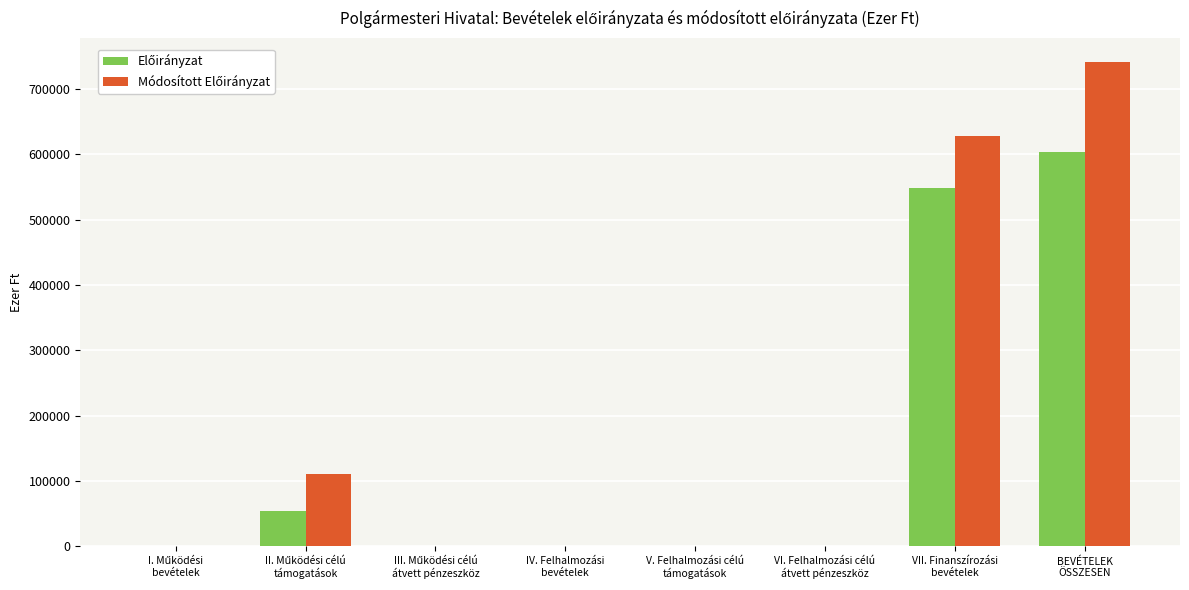

Count the number of data series in this chart.

2